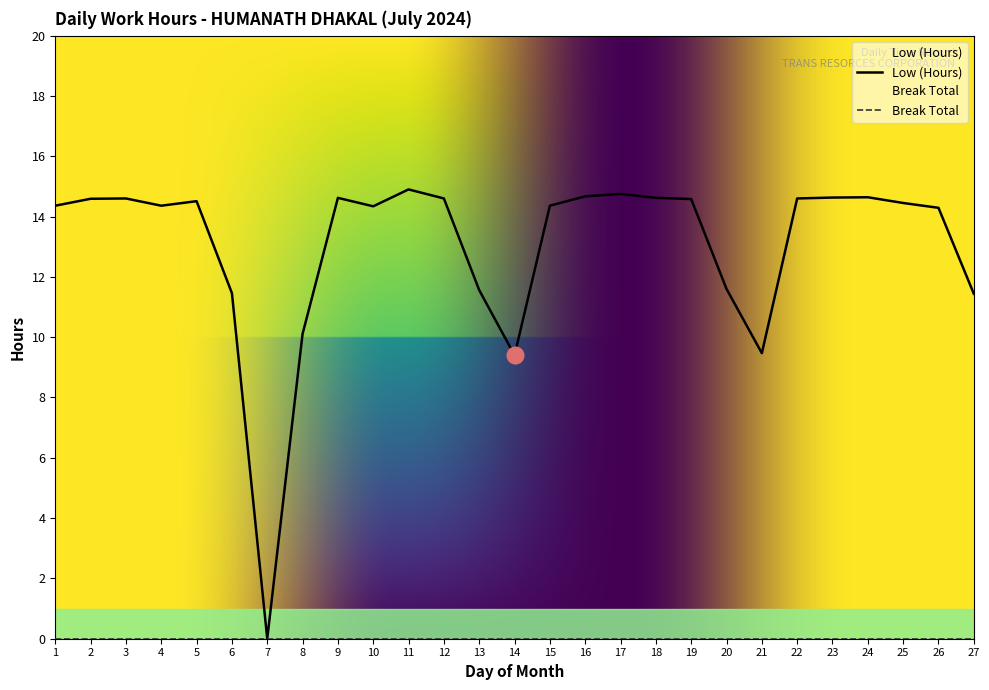

At which label does the data first exceed 14?

1